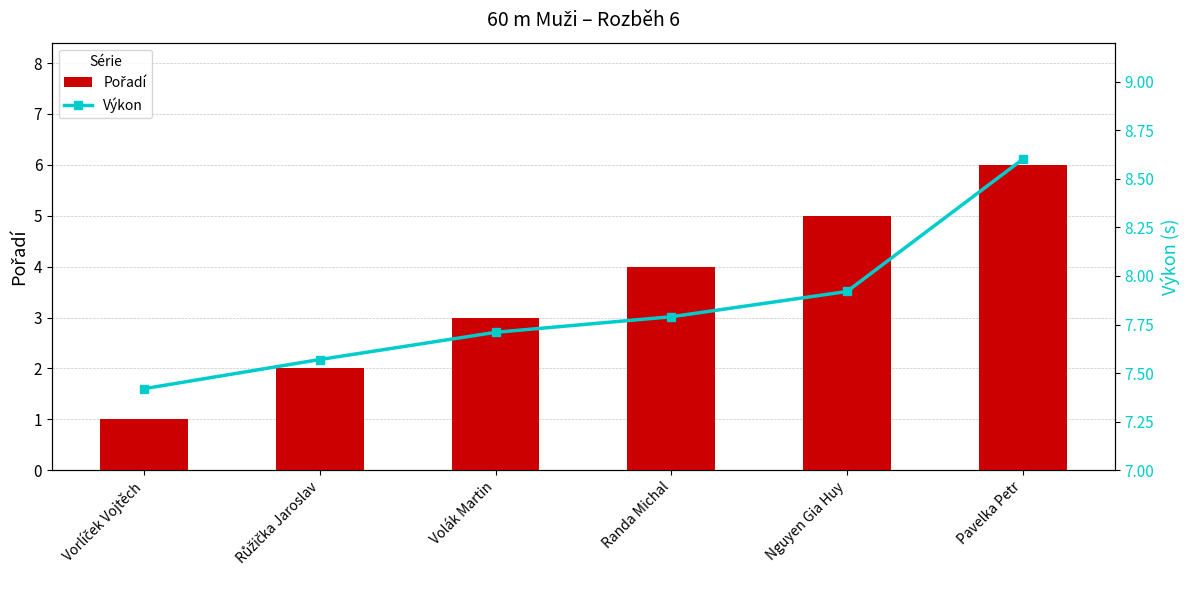

What is the total value across all series at Vorlíček Vojtěch?

8.4